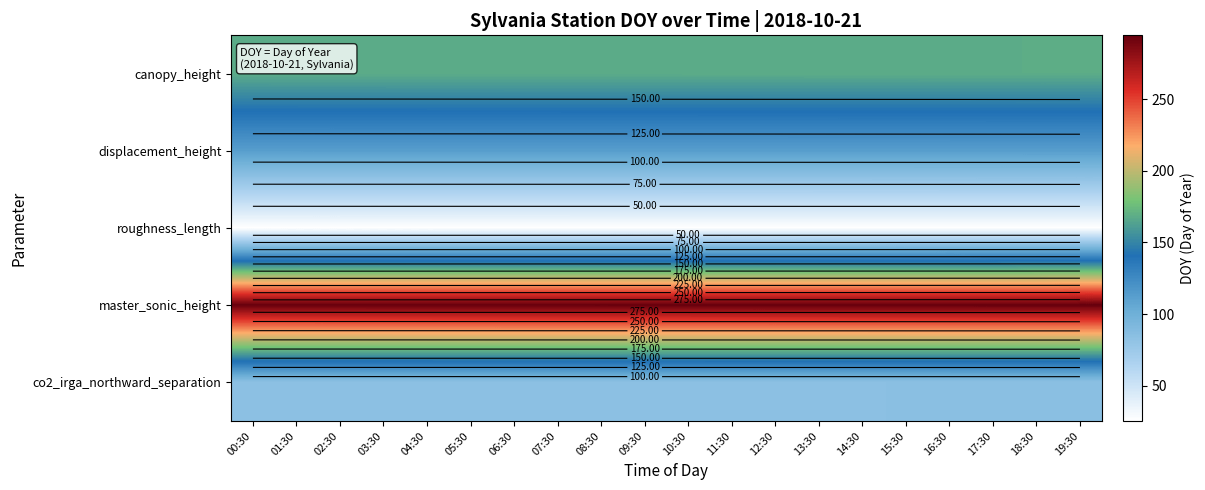

What is the smallest value displayed?

25.2